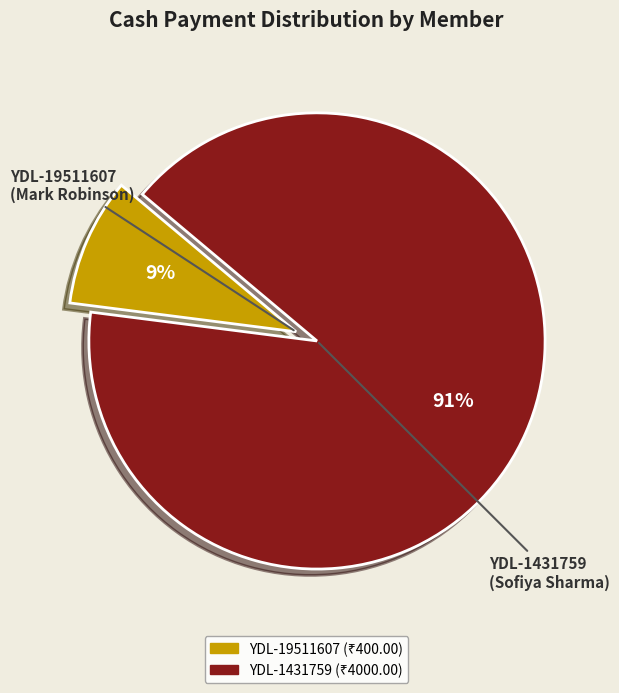

What percentage is the YDL-1431759 slice, to the nearest percent?

91%